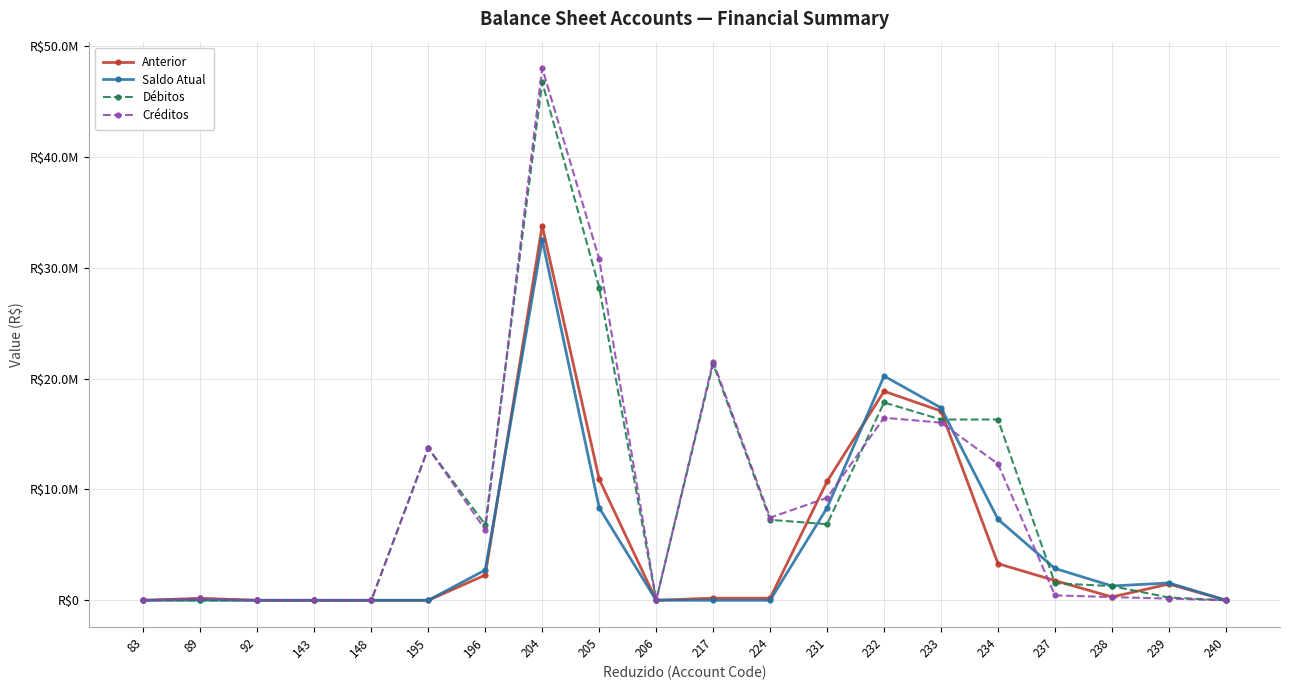

What are all the series names shown in the legend?

Anterior, Saldo Atual, Débitos, Créditos